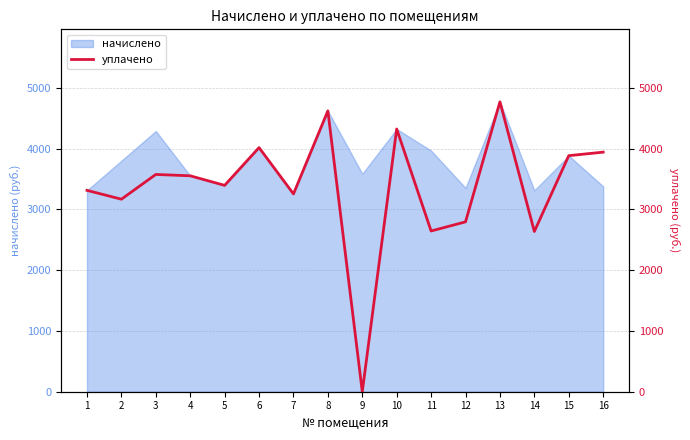

List the labels in order of value, smallest first.

9, 14, 11, 12, 2, 7, 1, 5, 4, 3, 15, 16, 6, 10, 8, 13